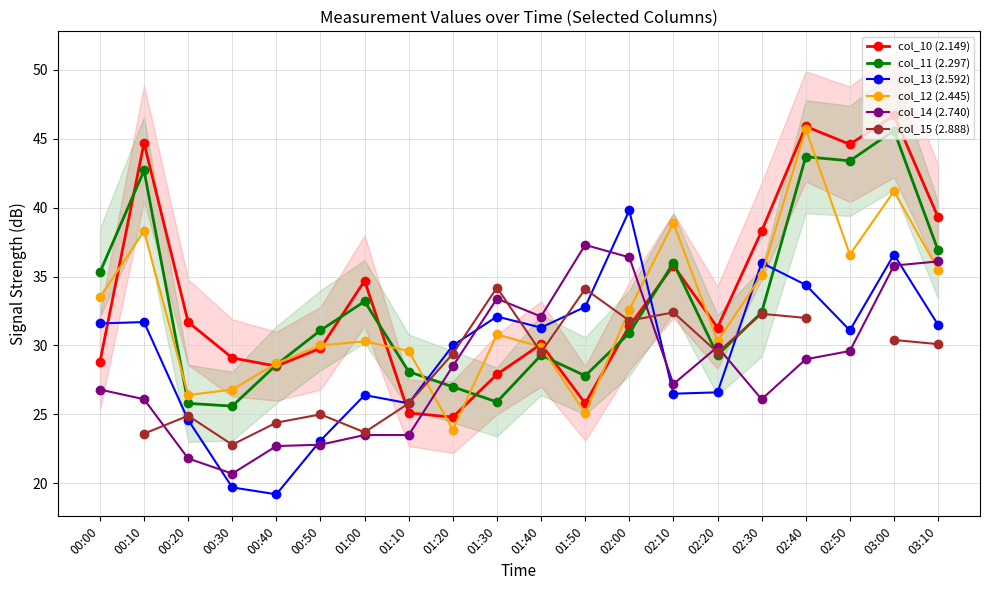

What is the difference between the maximum and minimum values in the col_14 (2.740) series?

16.6